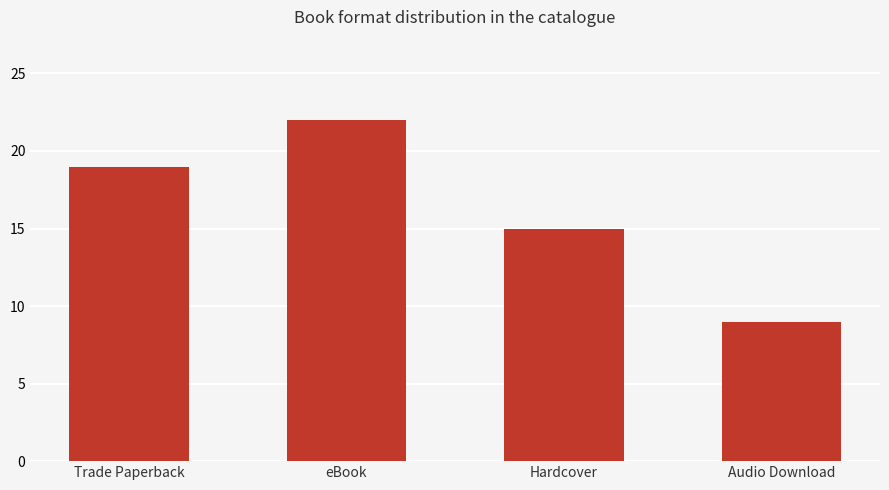

What is the label of the 4th bar from the left?

Audio Download